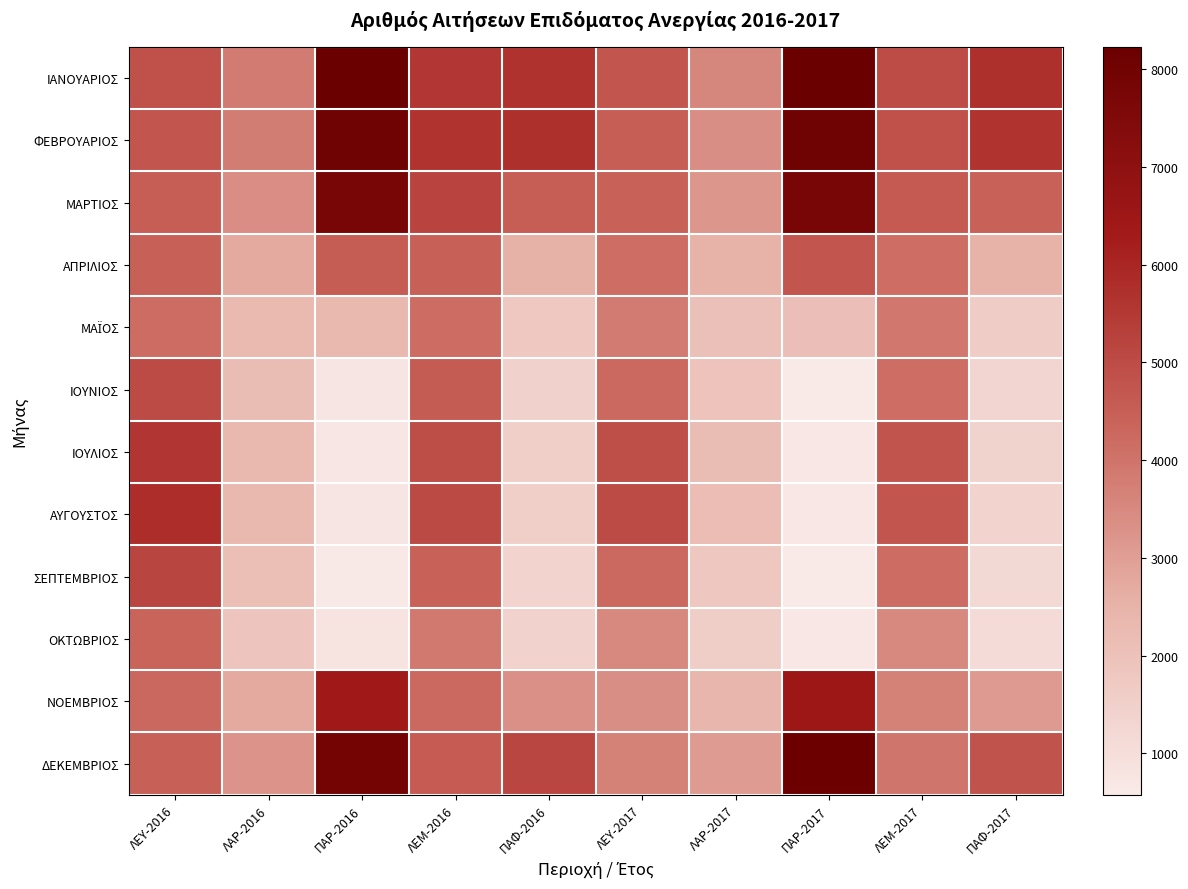

What is the difference between the highest and lowest values at ΛΑΡ-2016?

1942